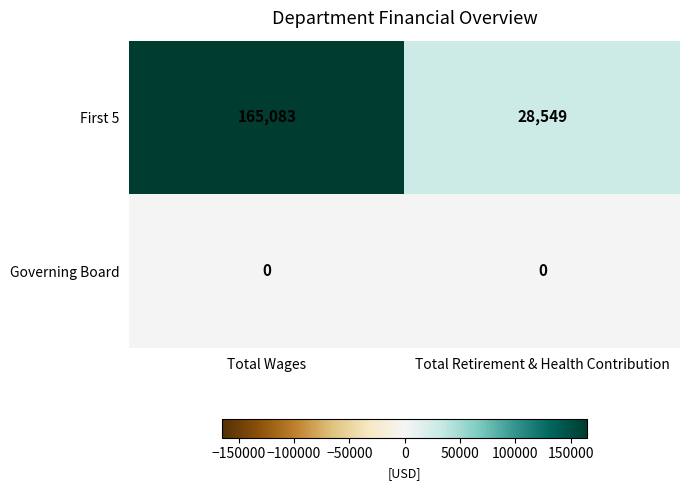

The value of First 5 at Total Retirement & Health Contribution is 28549. True or false?

True